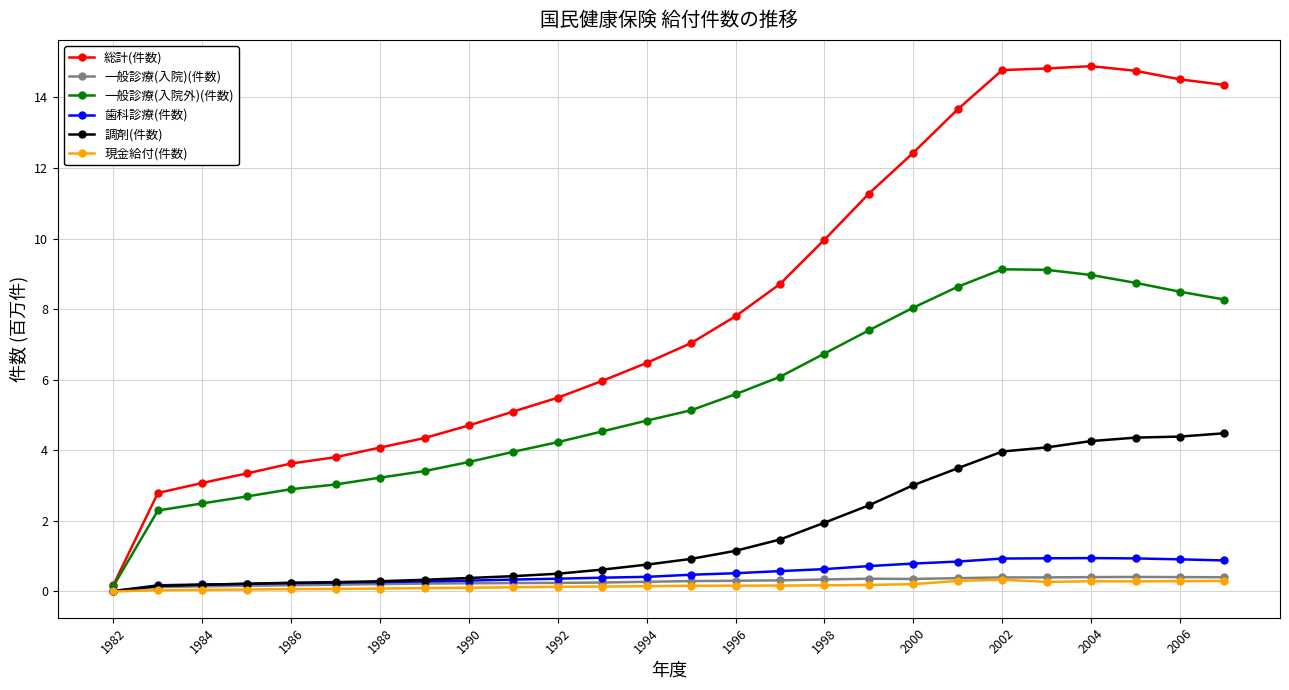

How many lines are shown in the chart?

6